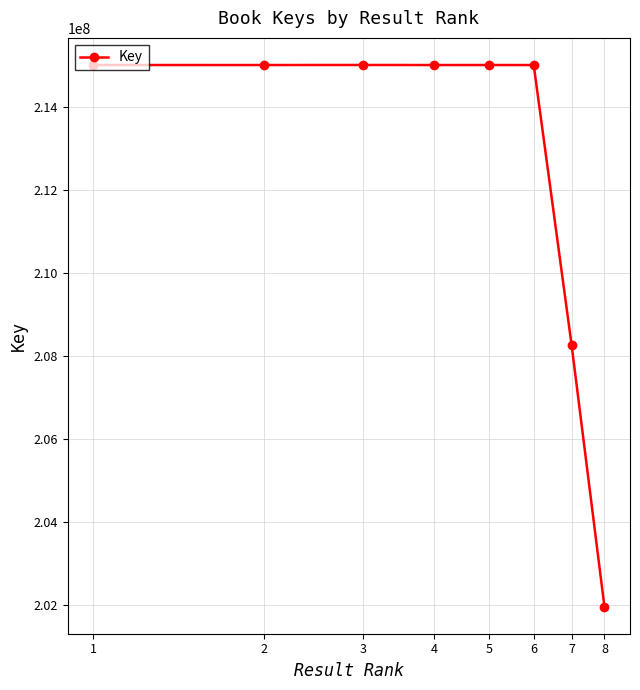

Count the number of data series in this chart.

1